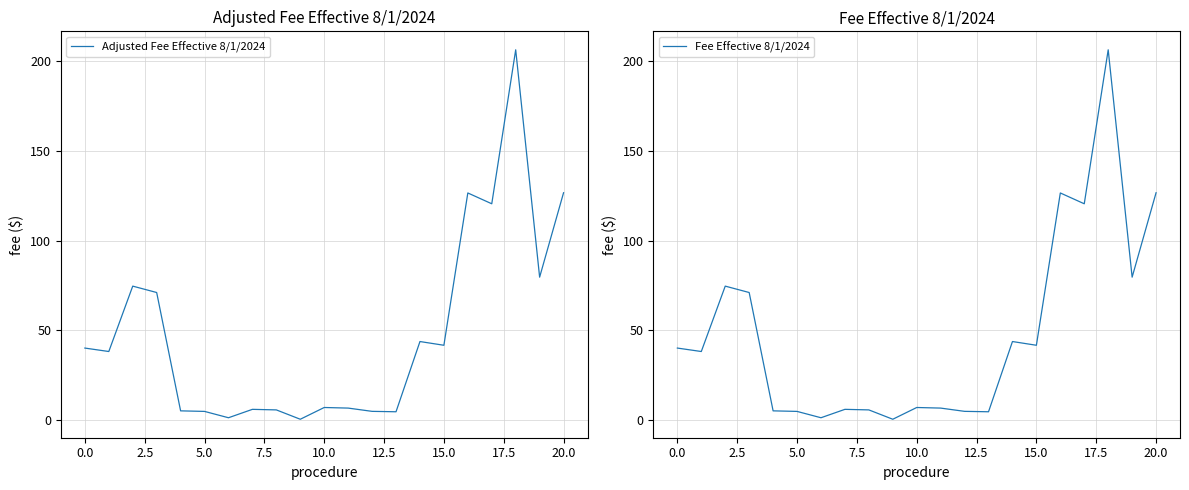

True or false: Adjusted Fee Effective 8/1/2024 has a value of 4.8 at 5.0.

True